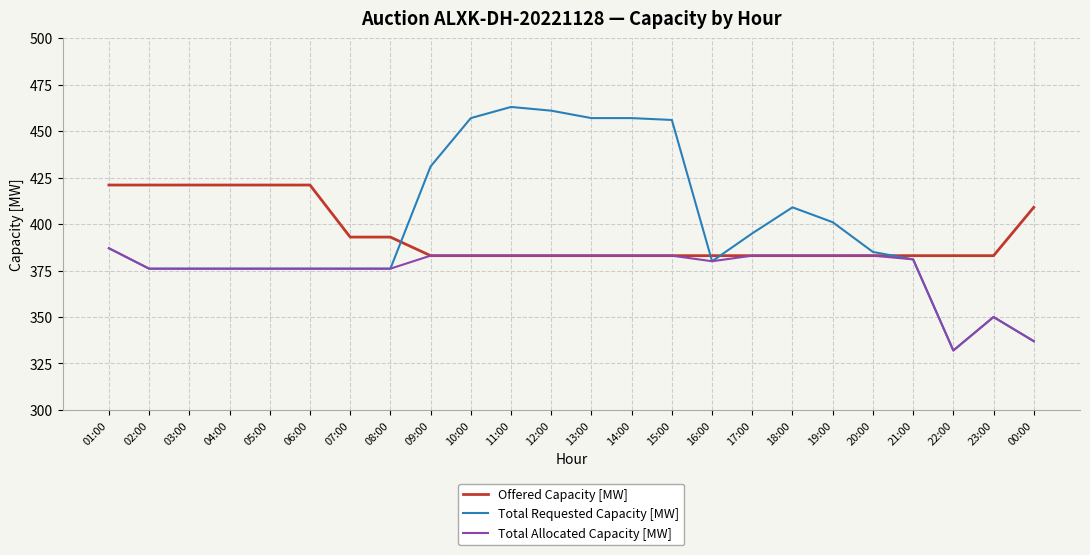

True or false: Total Requested Capacity [MW] has more than 2 points higher than both neighbors.

True